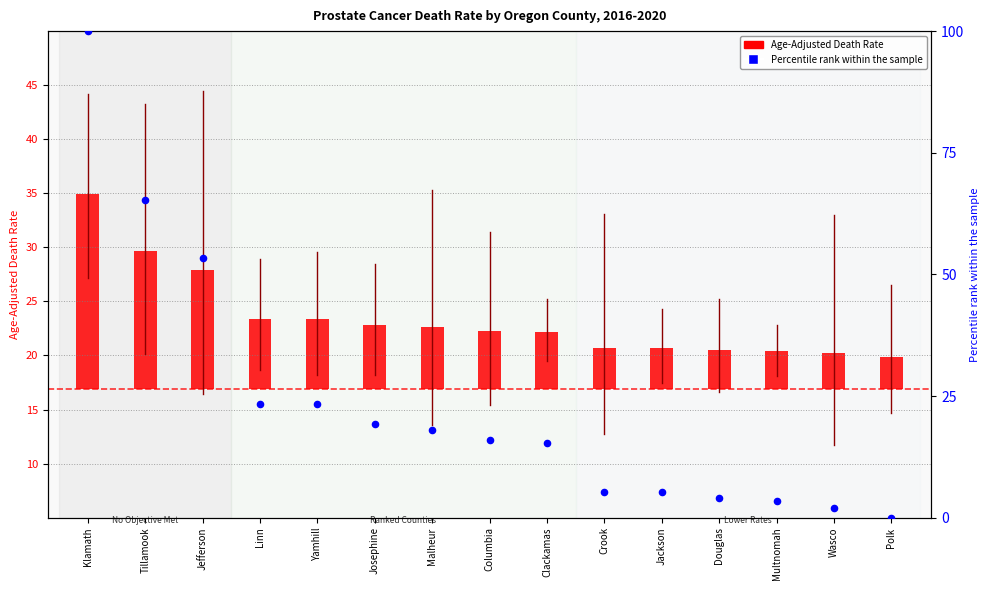

Which series contains the lowest Y value?

Percentile rank within the sample